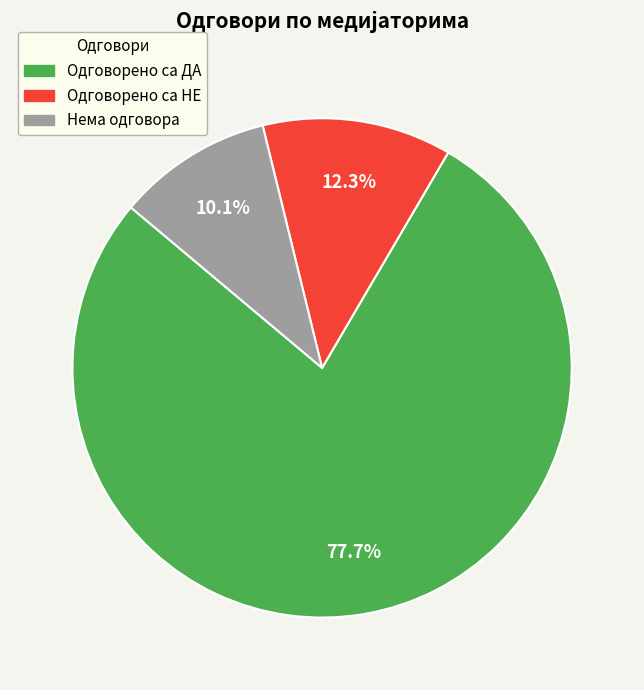

Is there a majority slice in this chart?

Yes